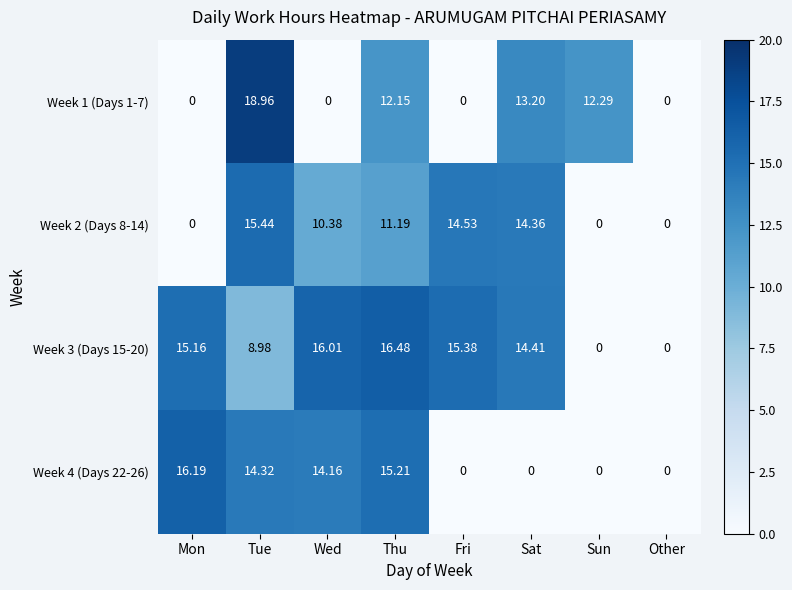

Where does the Week 2 (Days 8-14) series first go above 11?

Tue